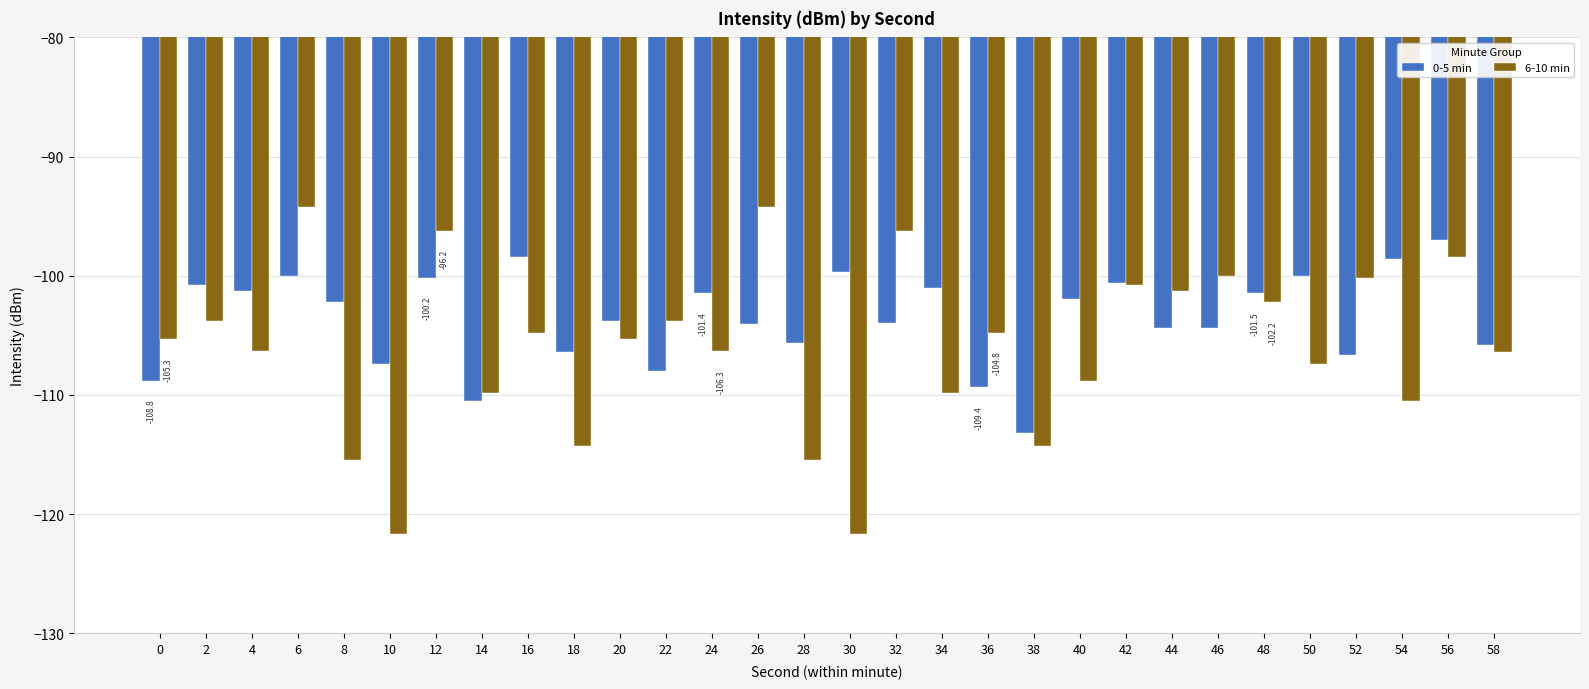

Is it true that 6-10 min equals -158.4 at 12?

False